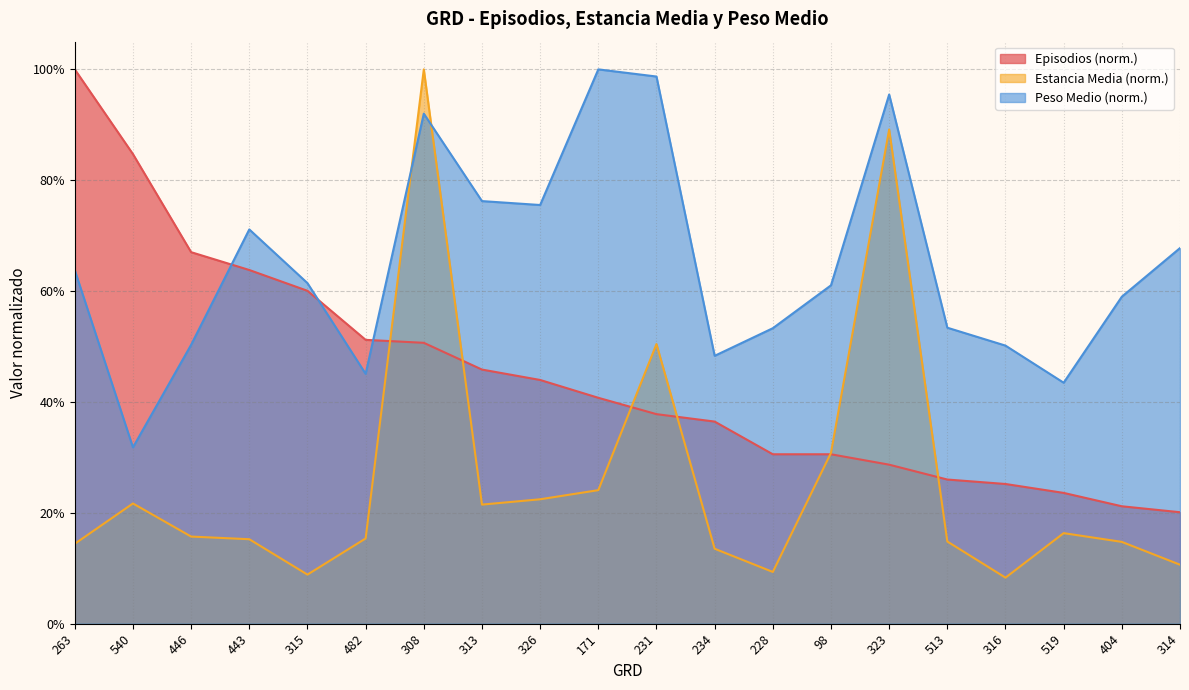

Between 228 and 513, which series saw the biggest shift?

Estancia Media